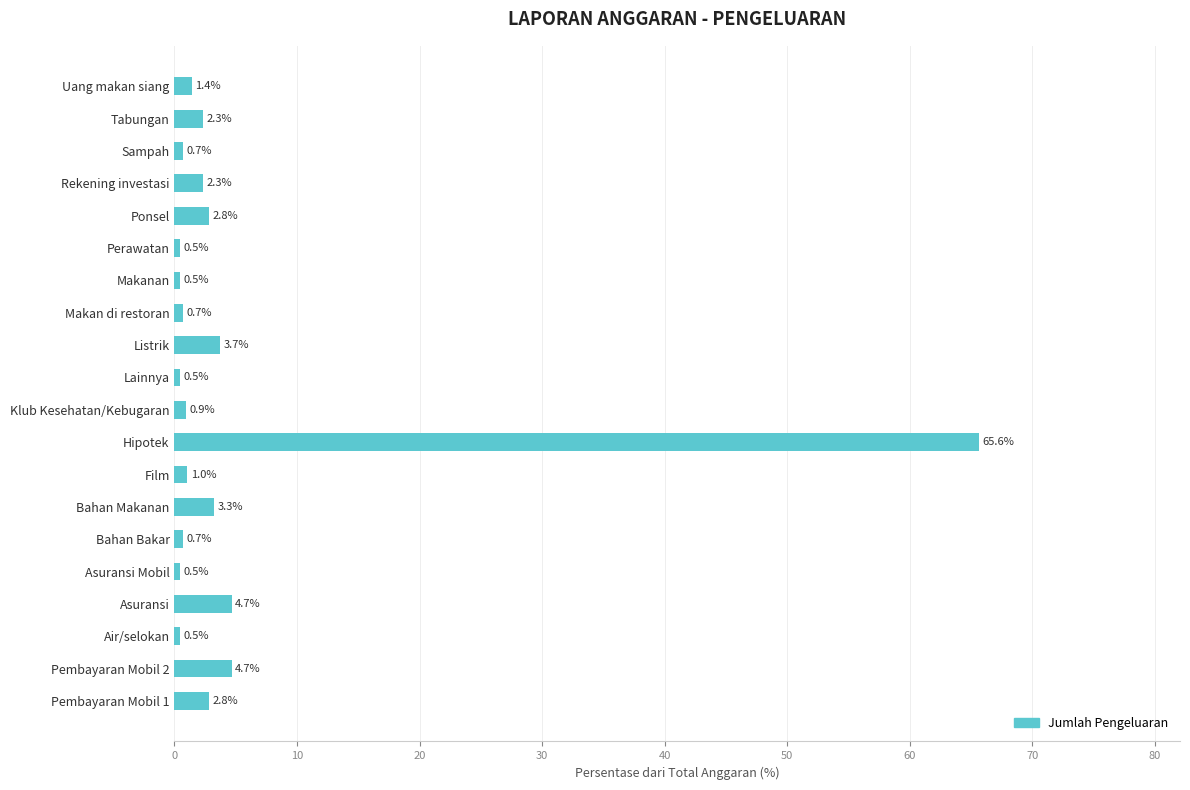

What is the greatest value displayed?

65.6